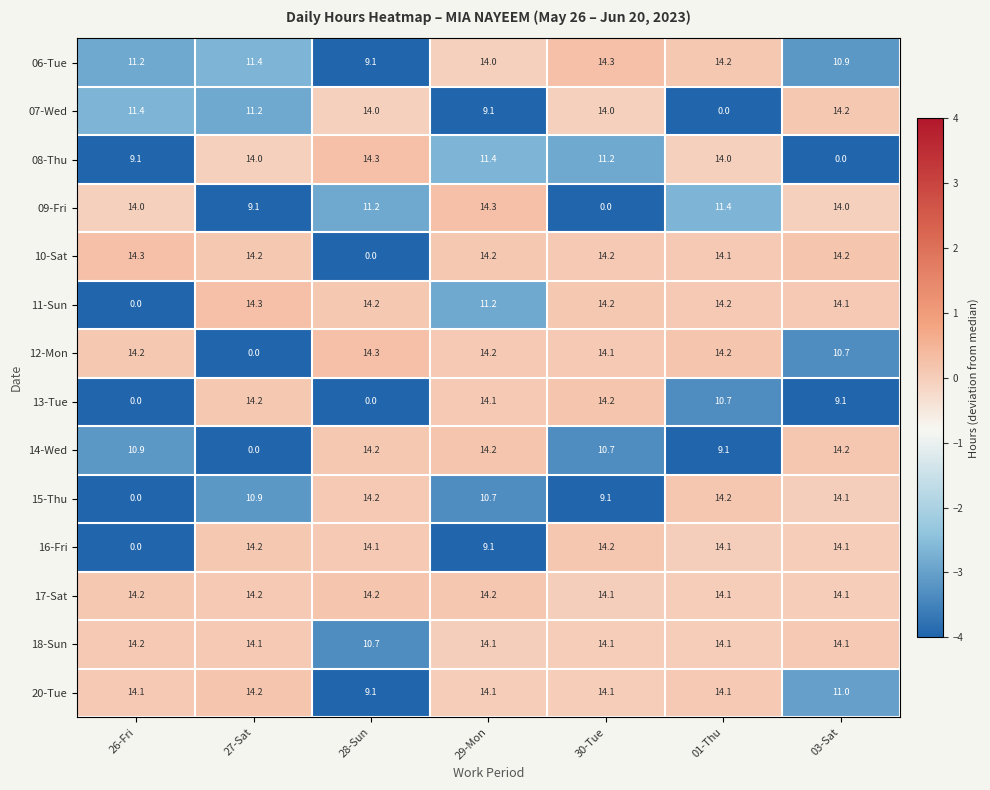

What is the maximum value for 11-Sun?

14.3